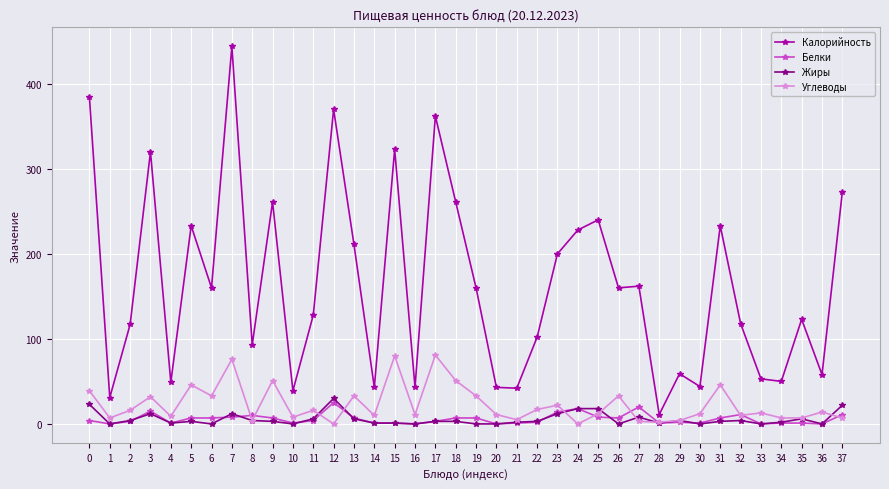

The Углеводы series shows 11 at 20. True or false?

True